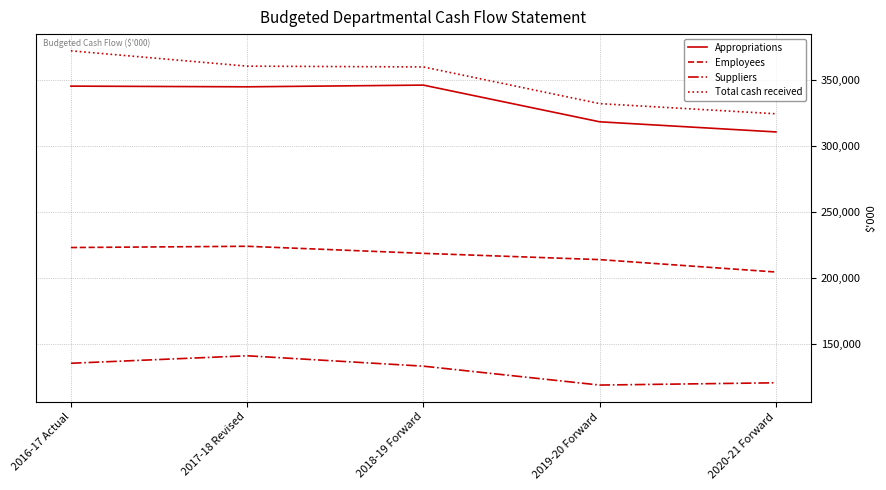

The value of Total cash received at 2017-18 Revised is 360621. True or false?

True